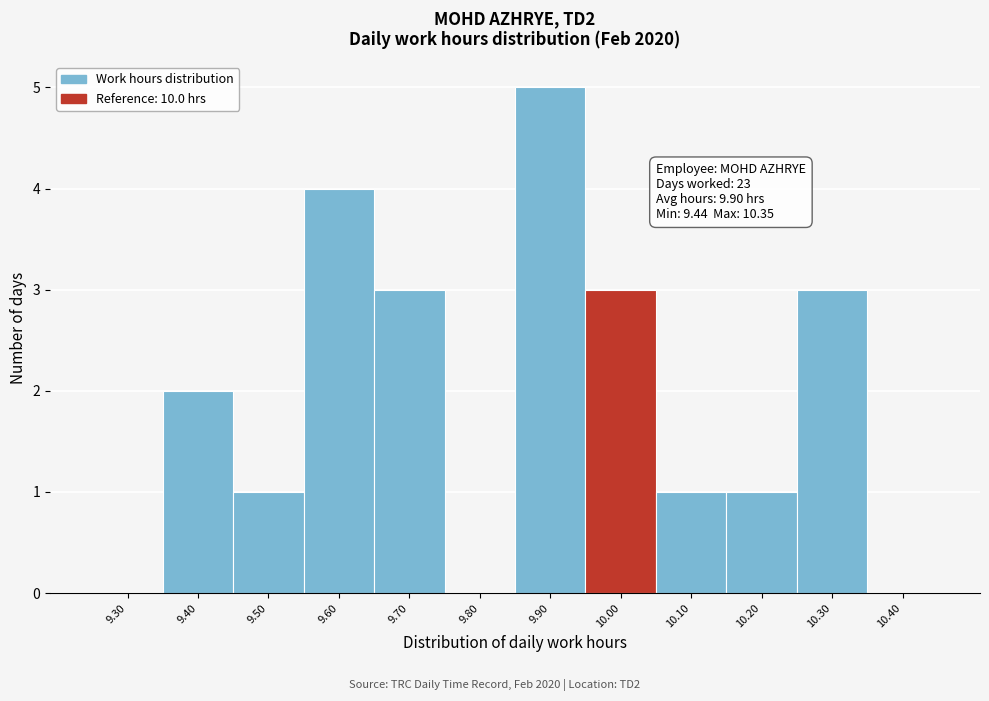

Reading left to right, transcribe all the data shown in this chart.

9.30=0	9.40=2	9.50=1	9.60=4	9.70=3	9.80=0	9.90=5	10.00=3	10.10=1	10.20=1	10.30=3	10.40=0